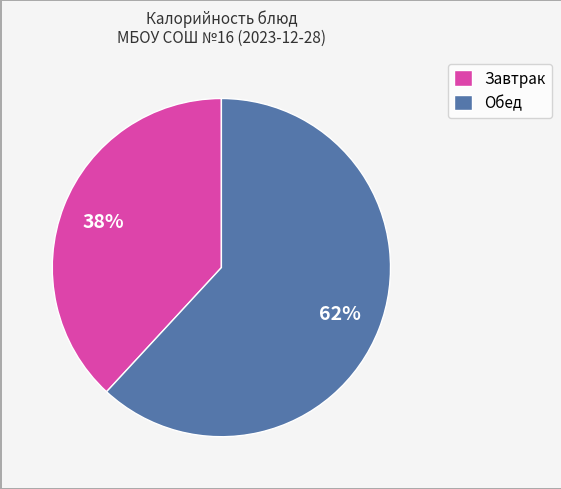

To the nearest percent, what portion does Обед represent?

62%